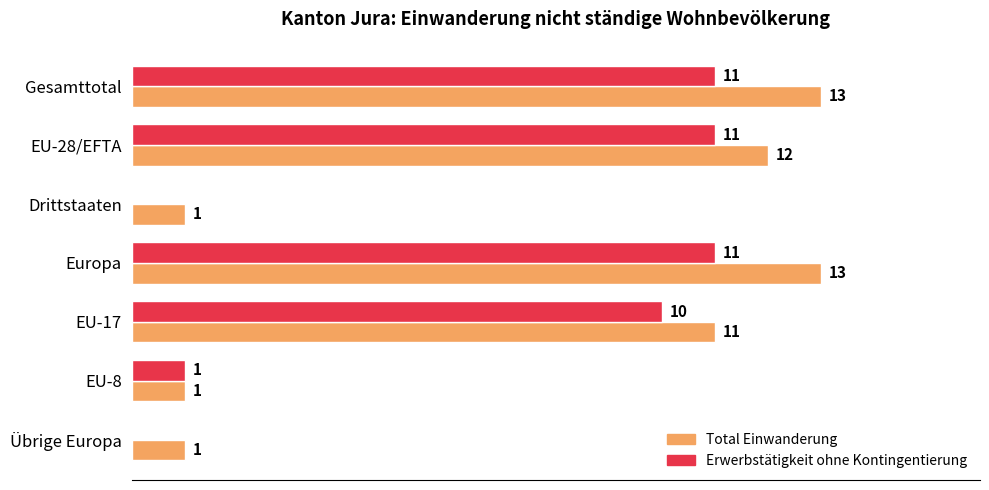

At which label is Erwerbstätigkeit ohne Kontingentierung closest to 5?

EU-8